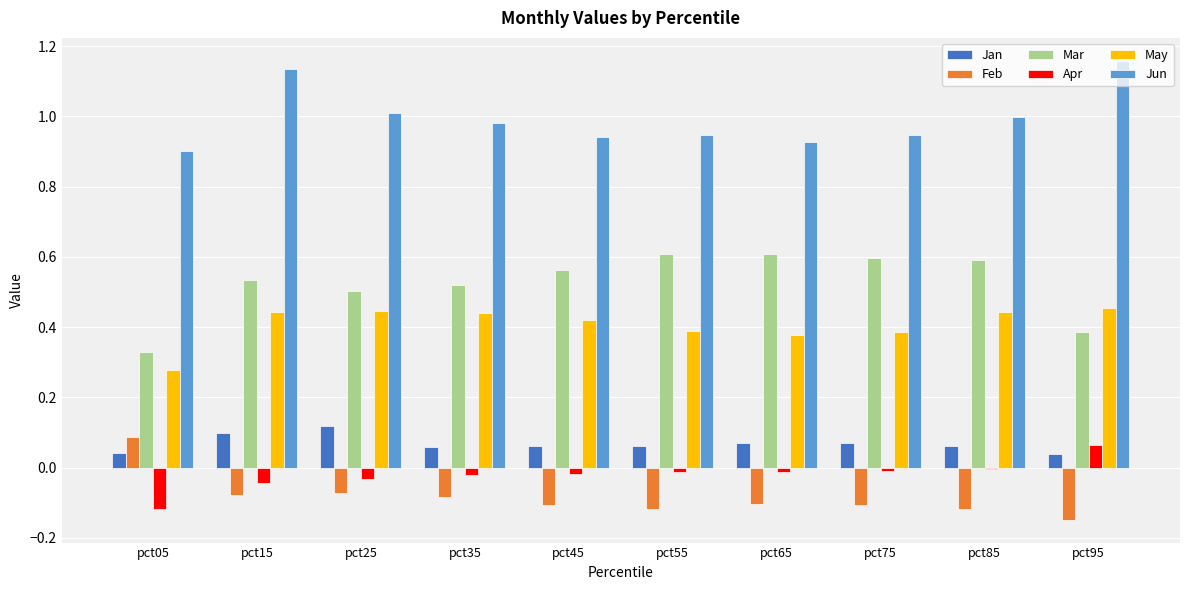

Between pct15 and pct65, which series saw the biggest shift?

Jun